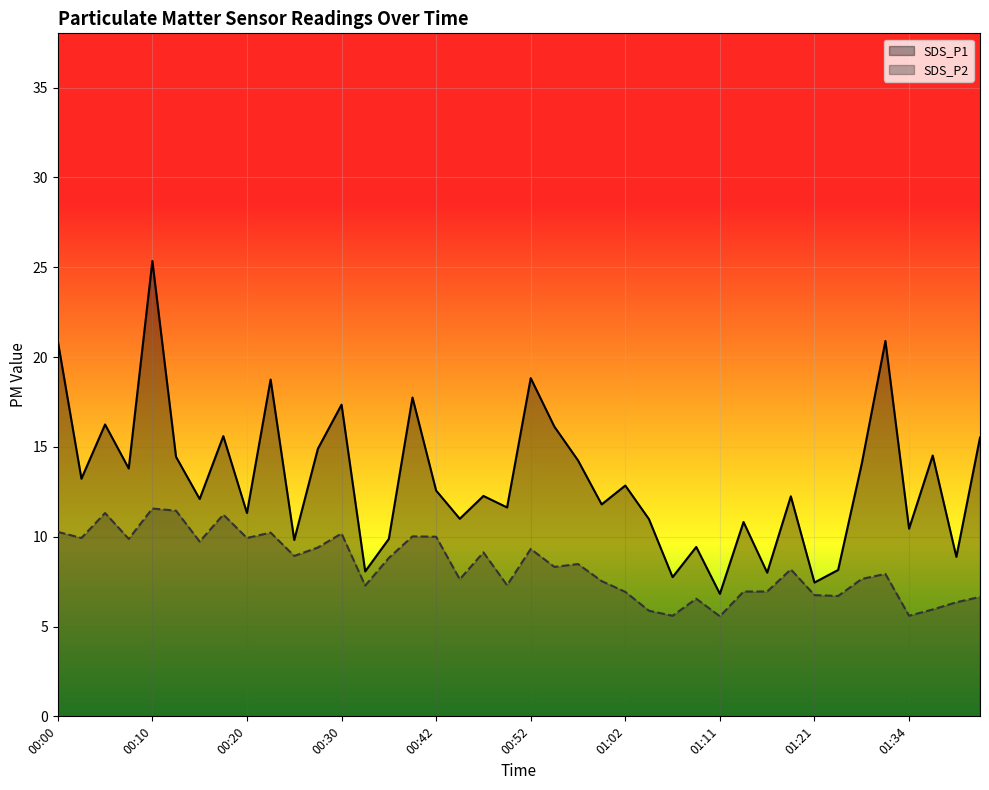

Is the value of SDS_P1 at 00:42 greater than the value of SDS_P2 at 00:10?

Yes